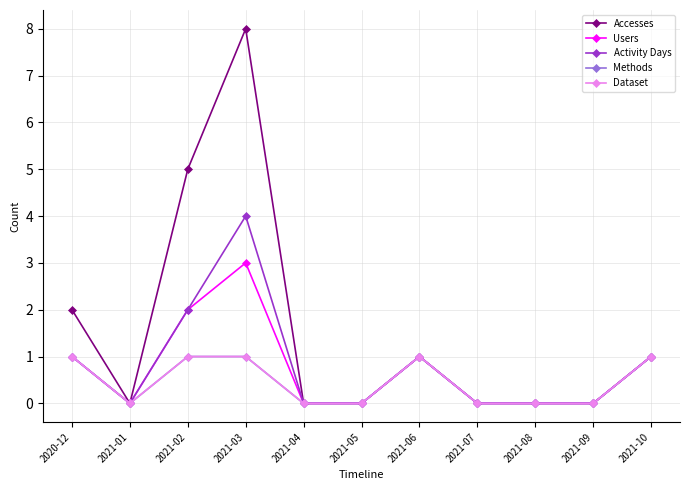

True or false: Accesses has more than 1 points higher than both neighbors.

True